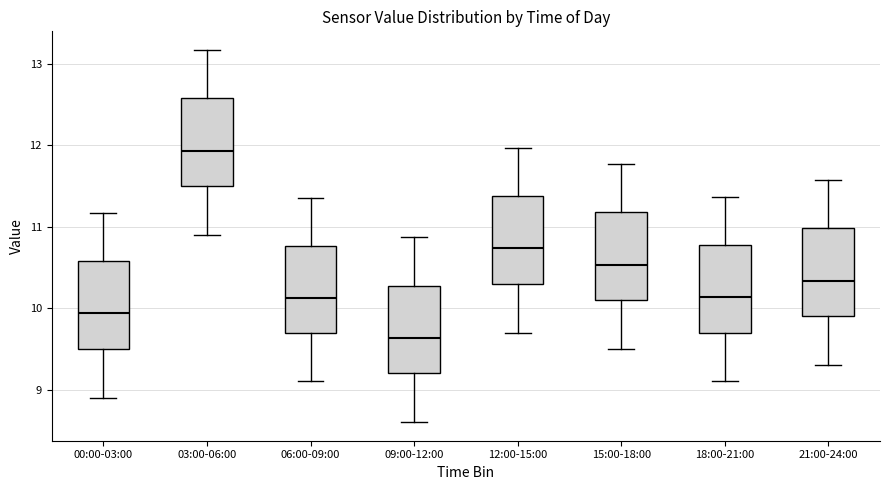

Reading left to right, read every box against the y-axis: the position of its median line, the range the box covers, and the ends of its whiskers. The values are not printed on the chart, so give them approximately, as read against the axis.

00:00-03:00: median 9.9, box 9.5 to 10.6, whiskers 8.9 to 11.2
03:00-06:00: median 11.9, box 11.5 to 12.6, whiskers 10.9 to 13.2
06:00-09:00: median 10.1, box 9.7 to 10.8, whiskers 9.1 to 11.4
09:00-12:00: median 9.6, box 9.2 to 10.3, whiskers 8.6 to 10.9
12:00-15:00: median 10.7, box 10.3 to 11.4, whiskers 9.7 to 12.0
15:00-18:00: median 10.5, box 10.1 to 11.2, whiskers 9.5 to 11.8
18:00-21:00: median 10.1, box 9.7 to 10.8, whiskers 9.1 to 11.4
21:00-24:00: median 10.3, box 9.9 to 11.0, whiskers 9.3 to 11.6